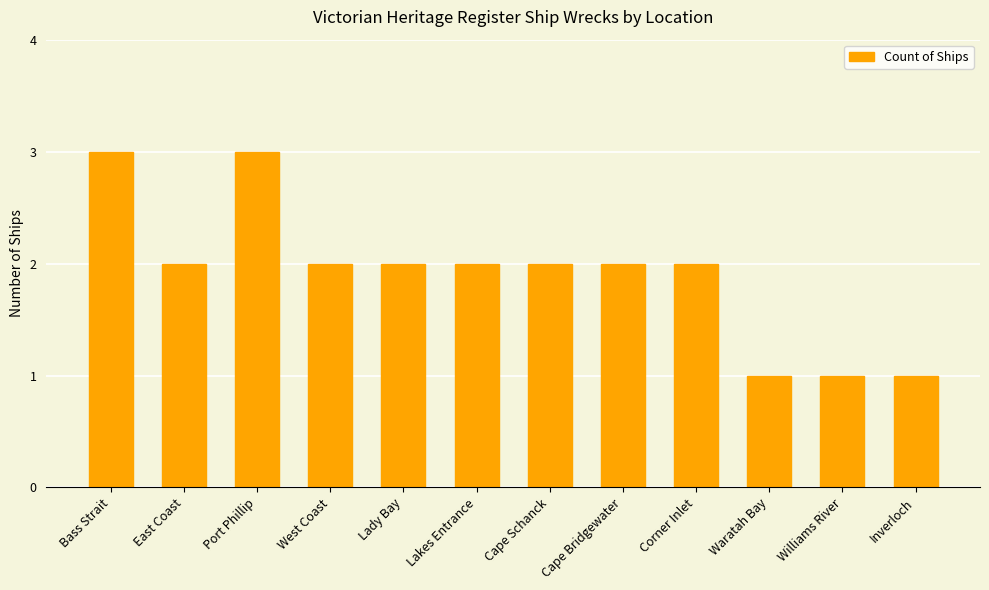

What is the greatest value displayed?

3